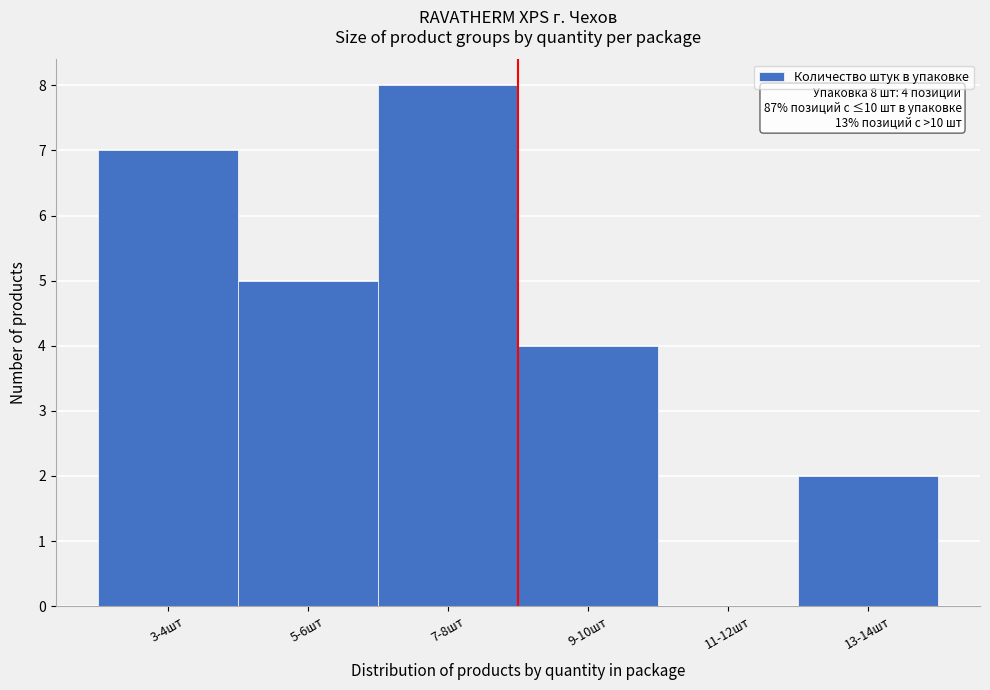

Reading right to left, list all the values displayed in this chart.

13-14шт=2	11-12шт=0	9-10шт=4	7-8шт=8	5-6шт=5	3-4шт=7